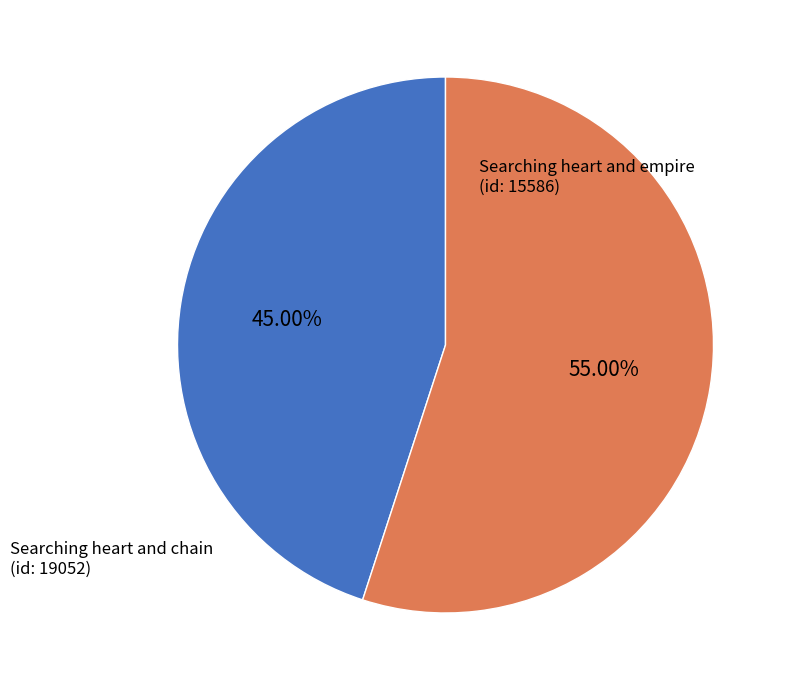

Is there any slice that represents more than half of the pie?

Yes